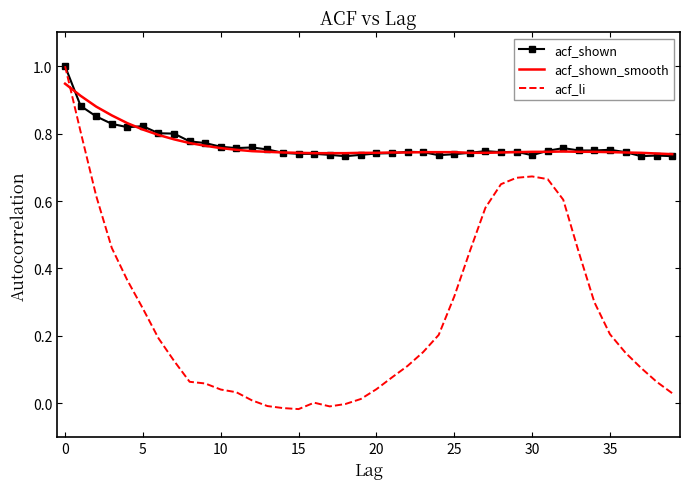

What is the maximum value for acf_shown?

1.0